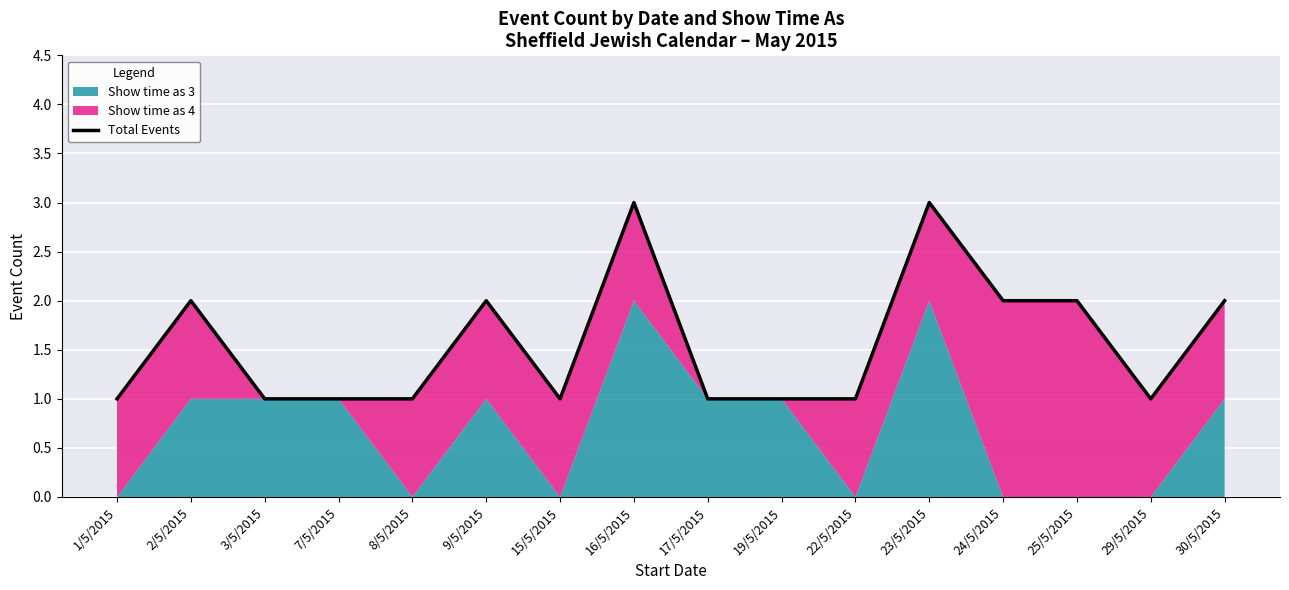

True or false: there are more than 0 points higher than both neighbors.

True